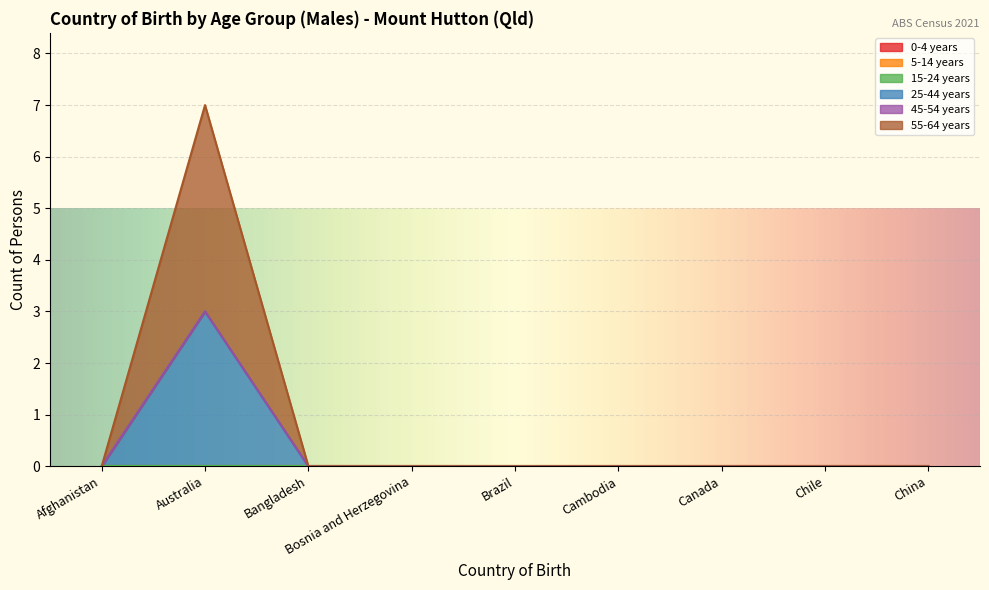

Which series has the largest total across all categories?

55-64 years